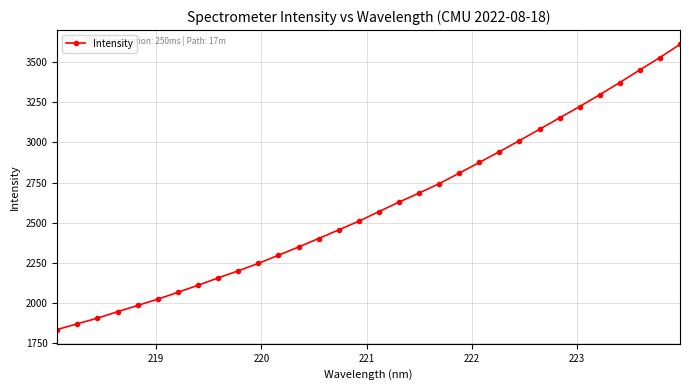

What is the average value?

2605.4